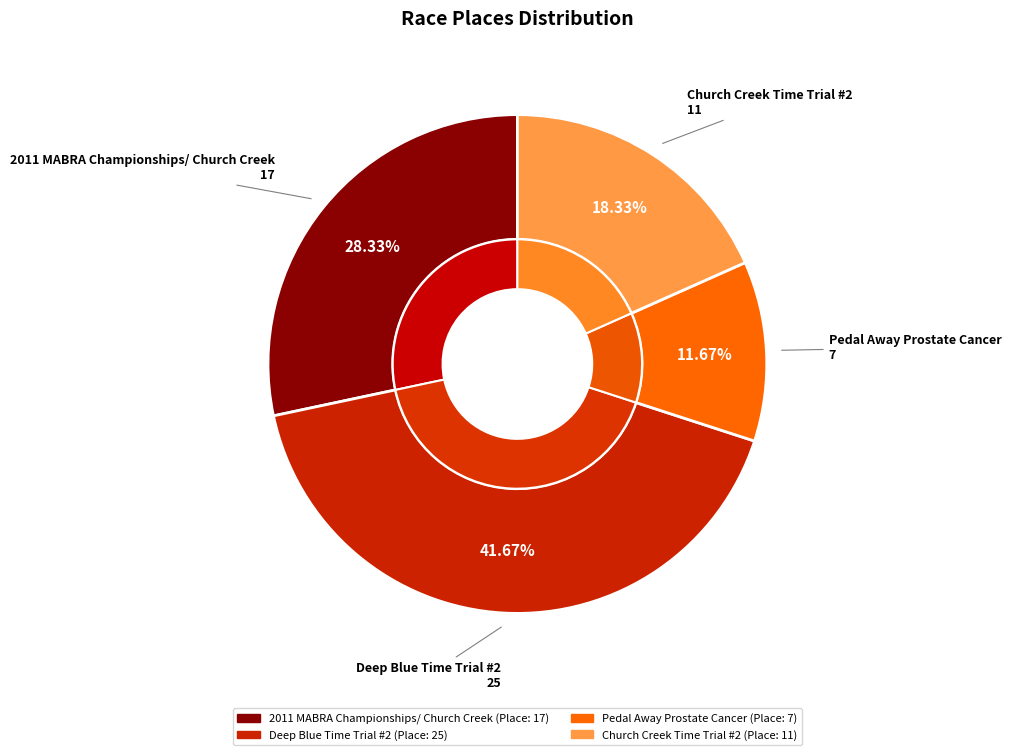

Is there any slice that represents more than half of the pie?

No